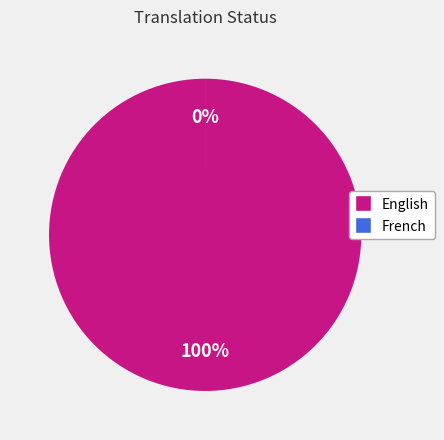

Which slice represents more than half of the pie?

English